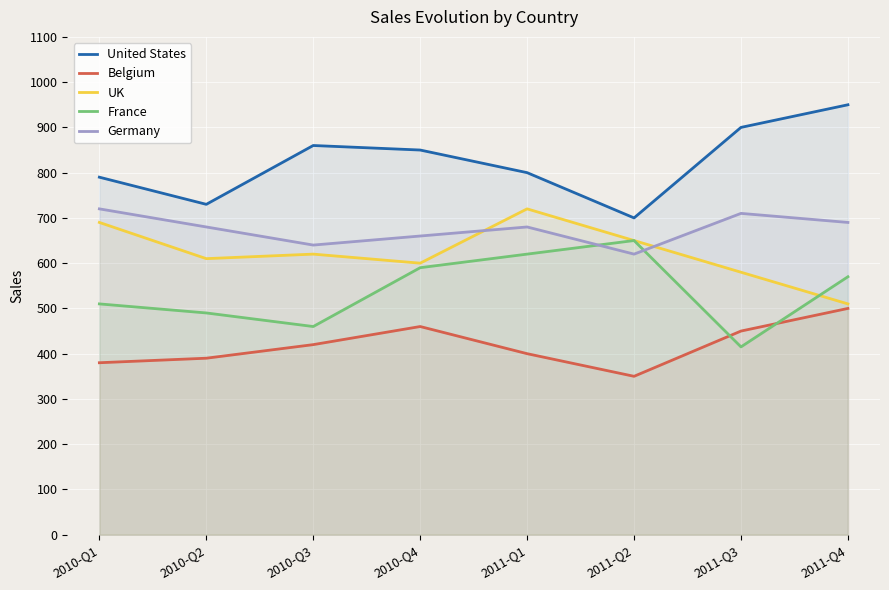

What is the difference between the maximum and minimum values in the Germany series?

100